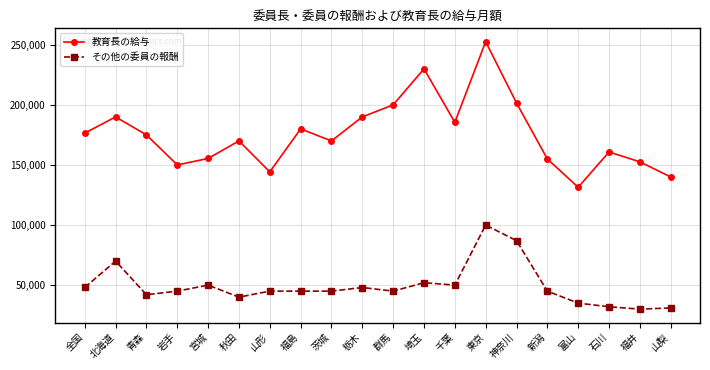

What is the minimum value for その他の委員の報酬?

30000